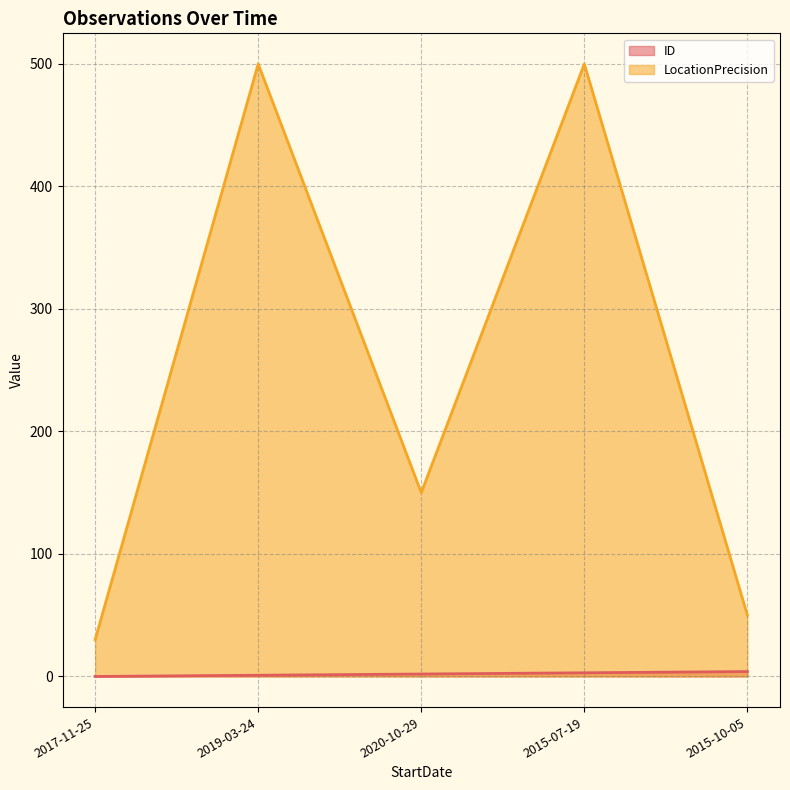

Does the chart display data point markers on the line(s)?

No